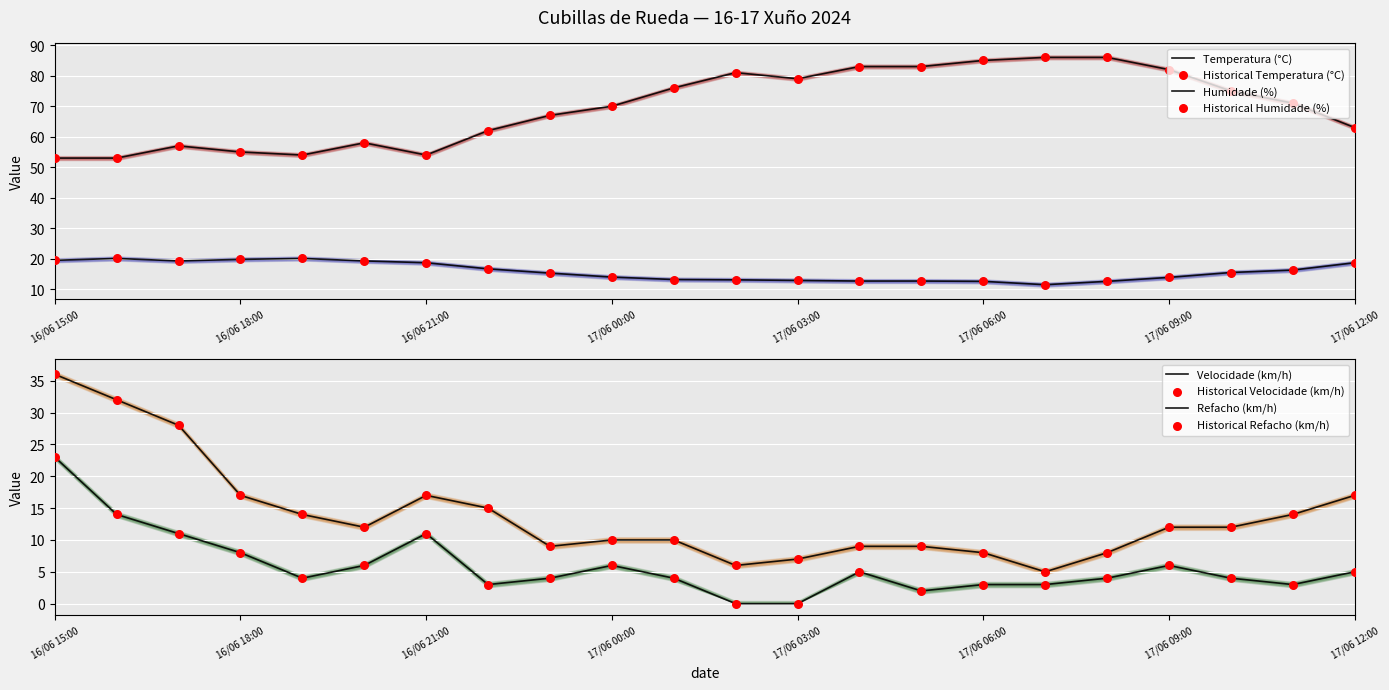

What are all the series names shown in the legend?

Temperatura (°C), Humidade (%), Velocidade (km/h), Refacho (km/h)